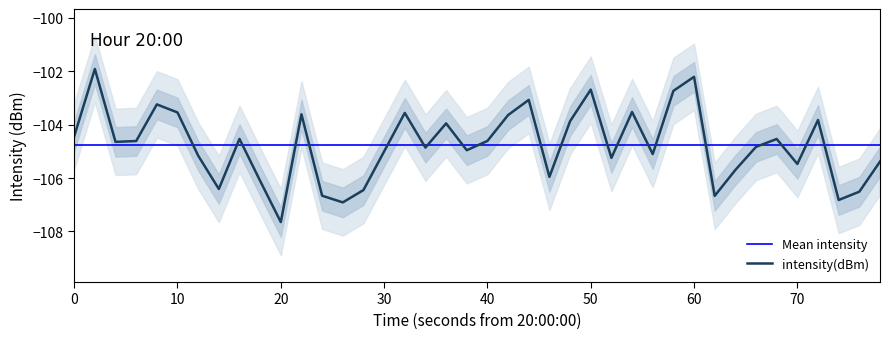

Is it true that intensity(dBm) equals -107.6 at 20?

True